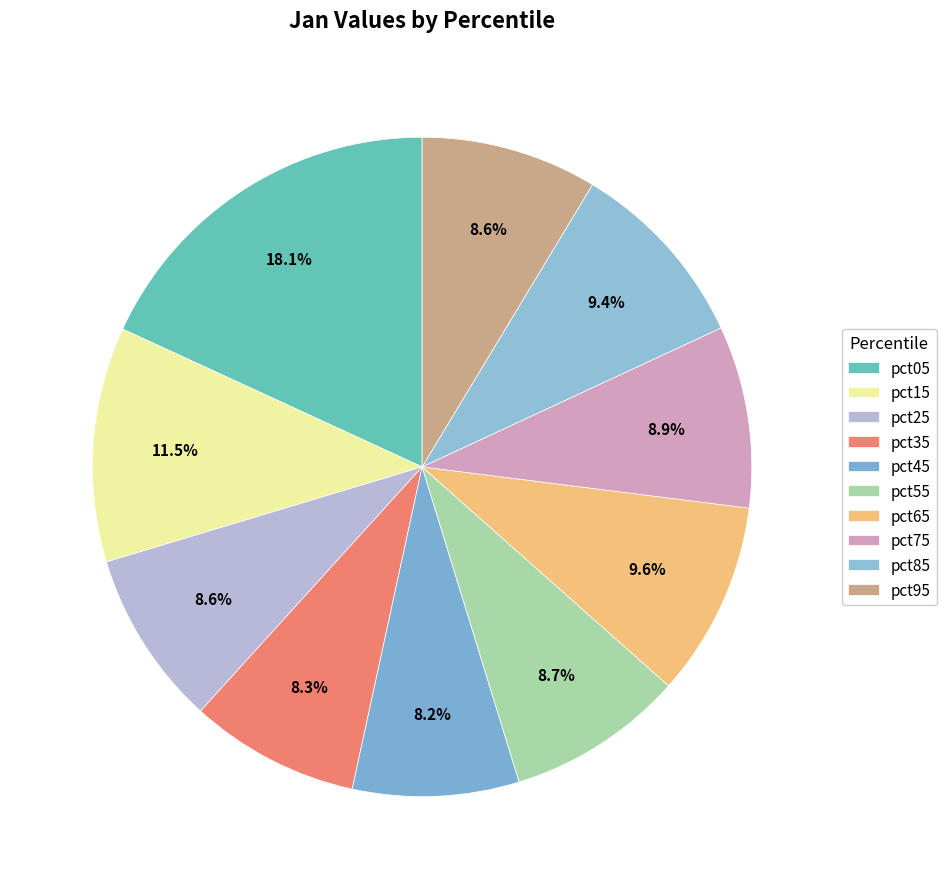

Which category has the smallest portion of the pie?

pct45